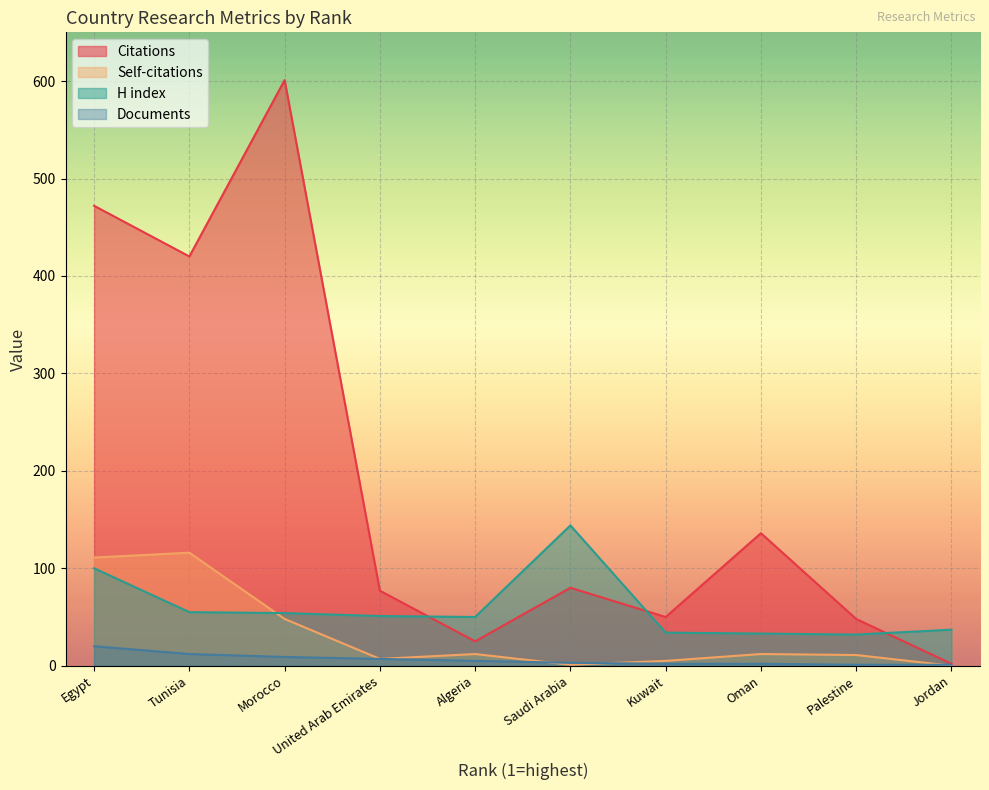

What are all the series names shown in the legend?

Citations, Self-citations, H index, Documents